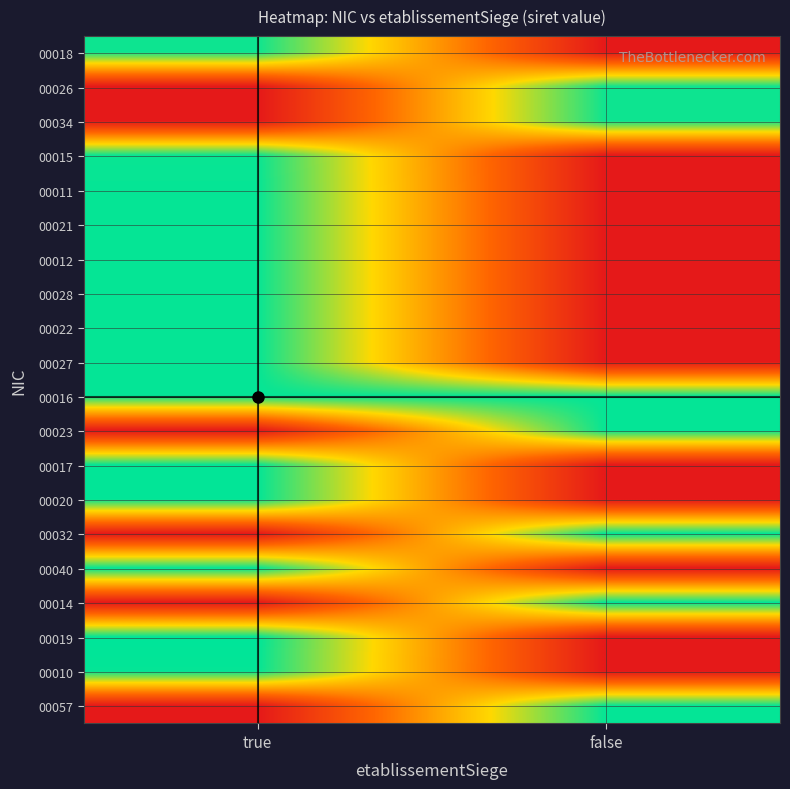

Rank the series by their maximum value, from lowest to highest.

00018, 00026, 00034, 00015, 00011, 00021, 00012, 00028, 00022, 00027, 00016, 00023, 00010, 00057, 00017, 00020, 00040, 00014, 00032, 00019